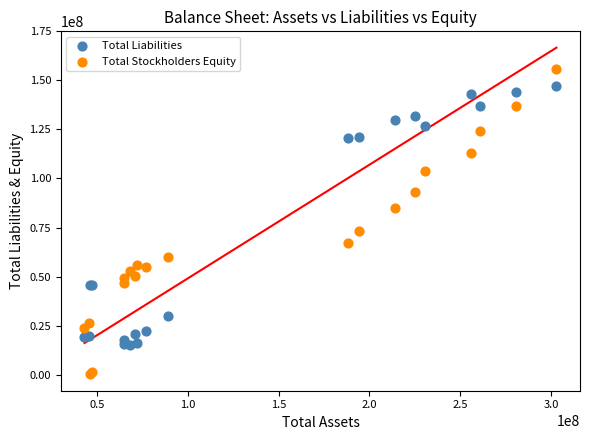

What are all the series names shown in the legend?

Total Liabilities, Total Stockholders Equity